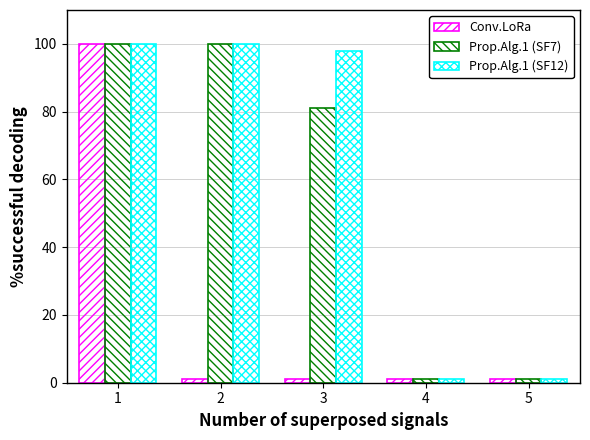

What is the sum of all Conv.LoRa values?

104